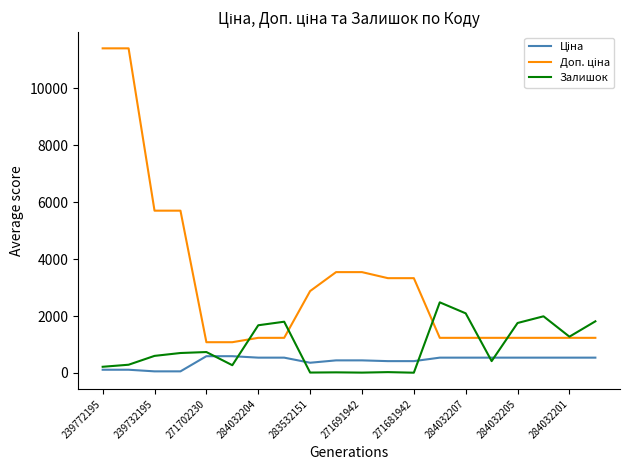

What is the highest value of the Залишок series?

2483.0